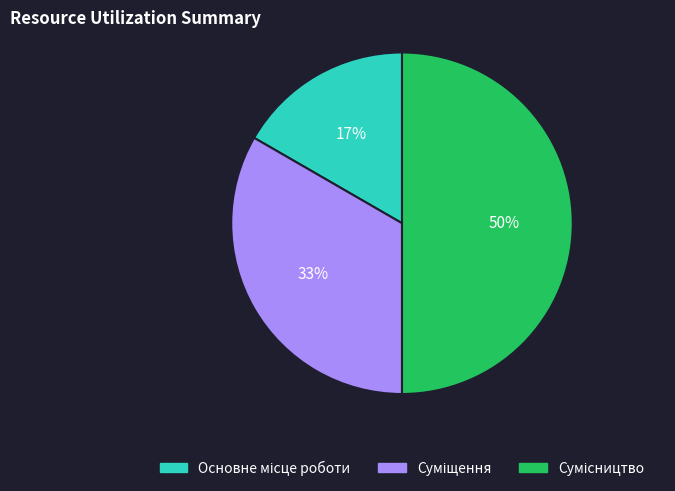

To the nearest percent, what is the average slice percentage?

33%